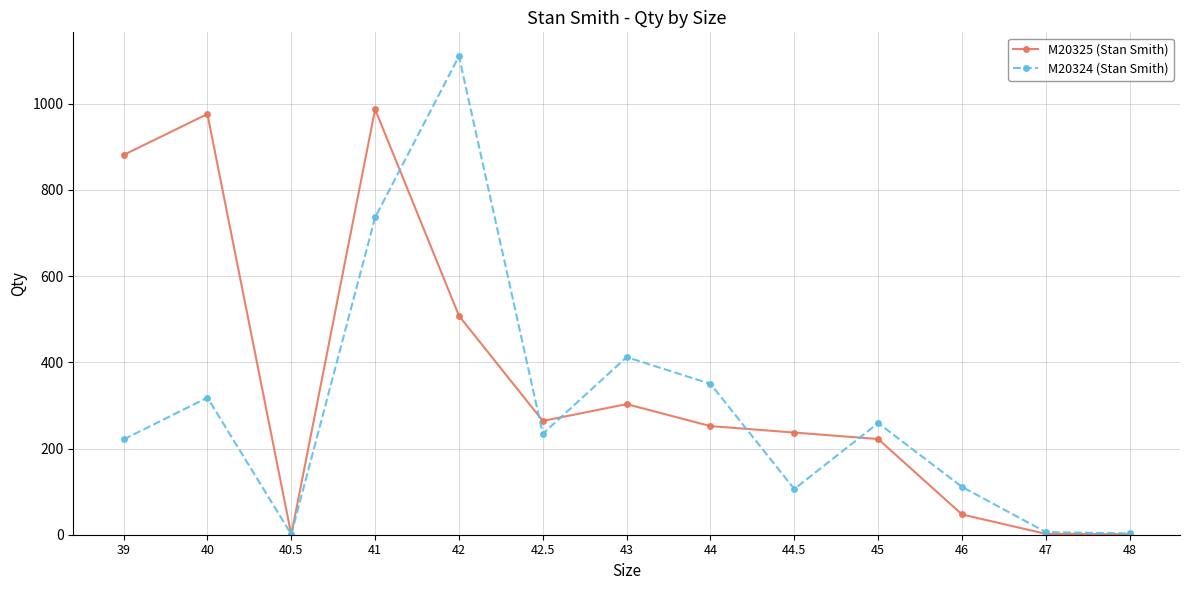

At which label does M20324 (Stan Smith) reach its peak?

42